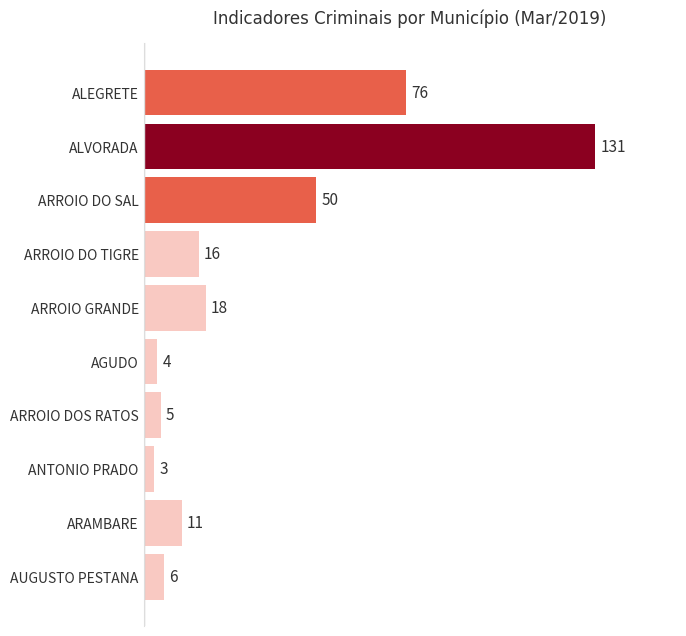

What is the change in value from ARROIO DO TIGRE to ARROIO GRANDE?

+2